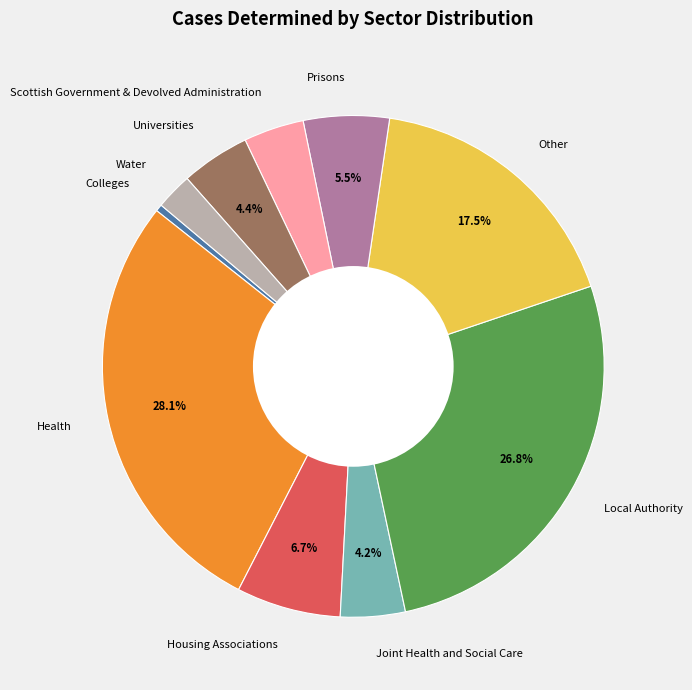

Does Universities account for over 50% of the chart?

No